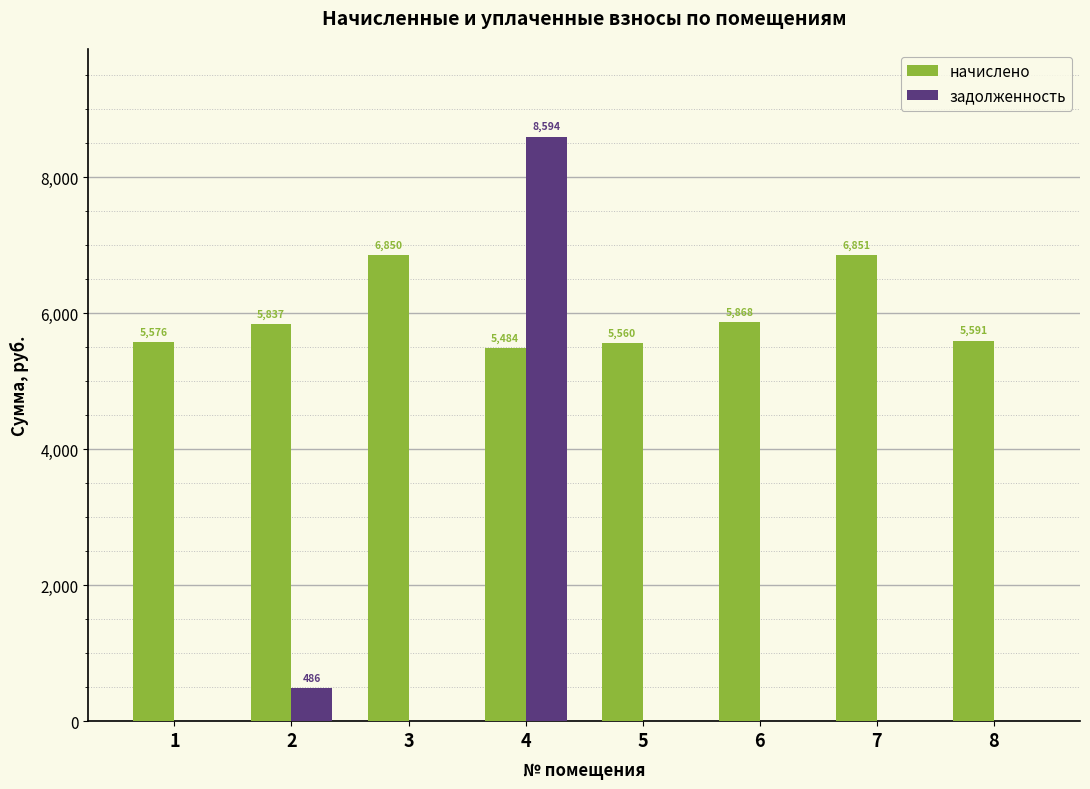

How many groups of bars are there?

8